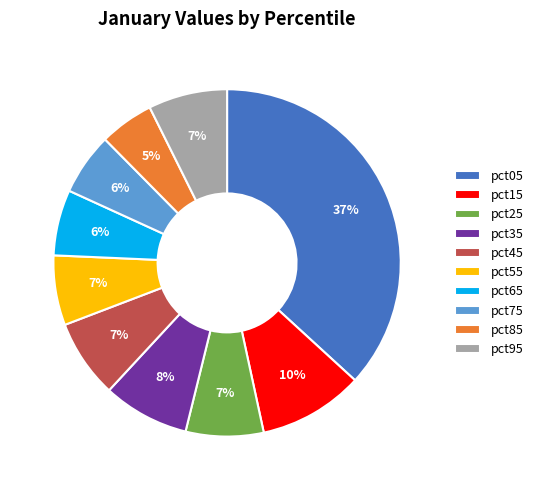

Is it true that pct35 is 1% of the pie?

False